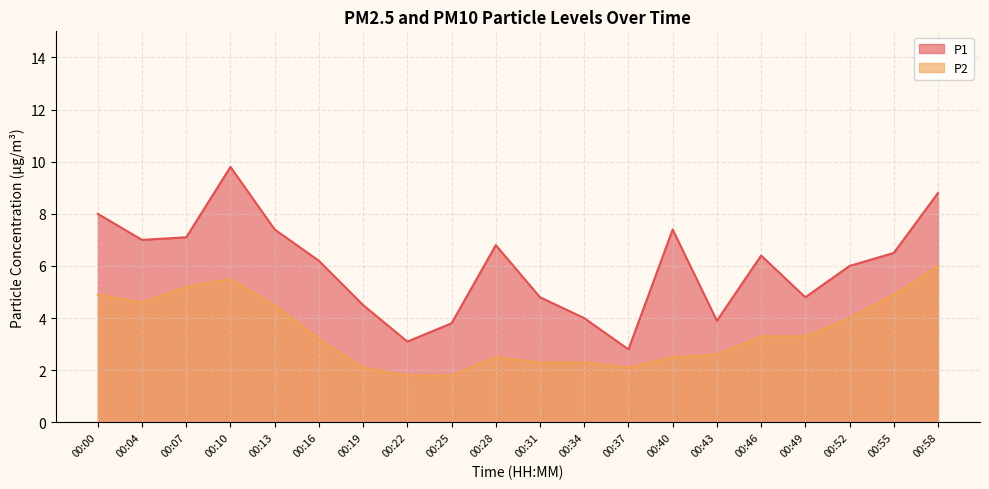

Which series has the largest total across all categories?

P1